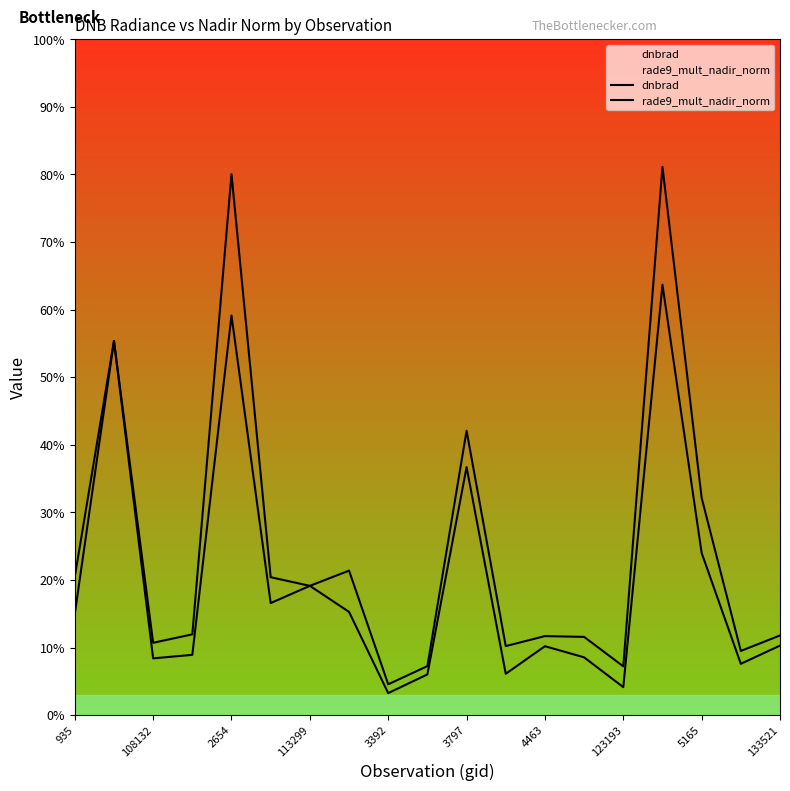

True or false: rade9_mult_nadir_norm and dnbrad intersect in this chart.

False